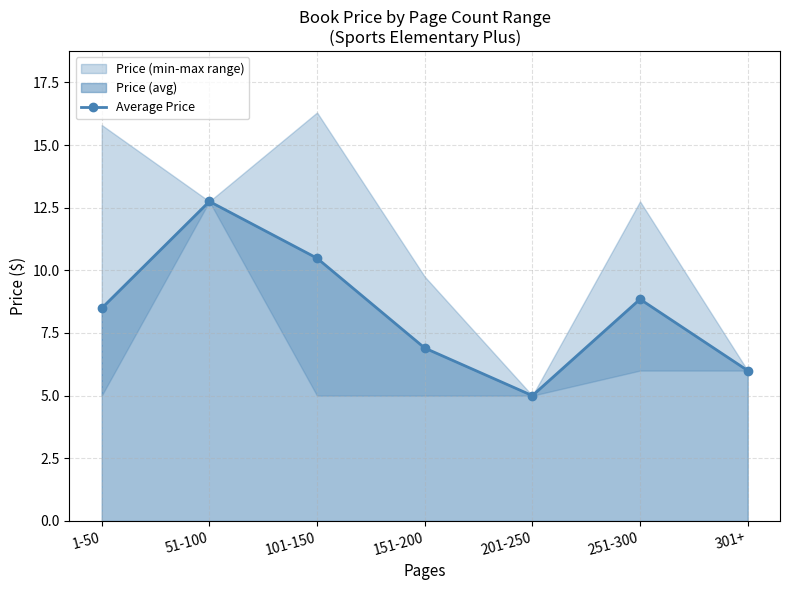

Where does the data first go above 8?

1-50